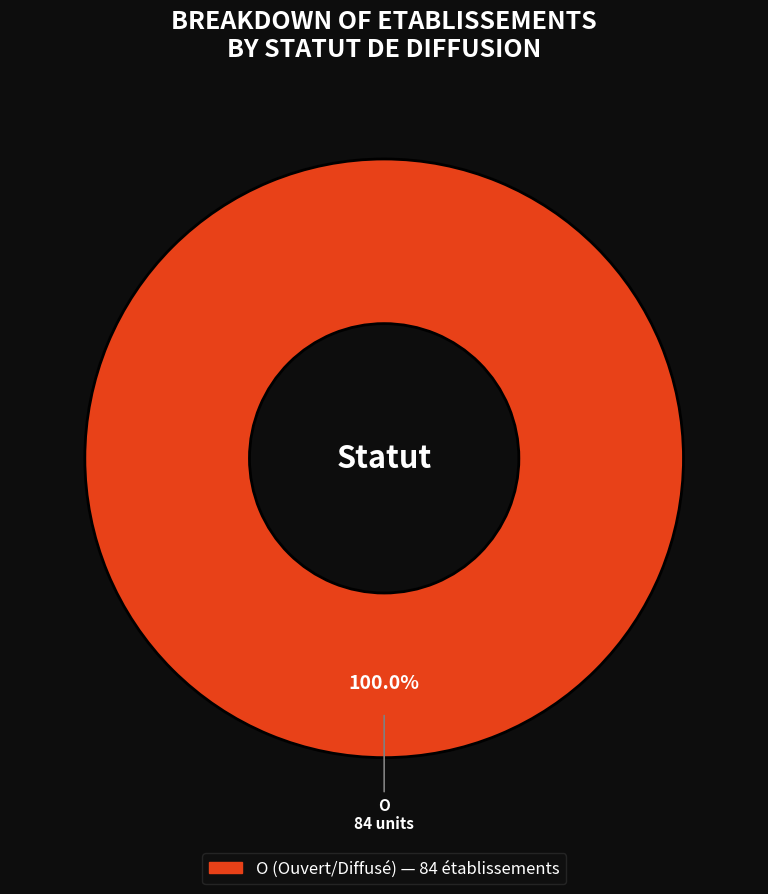

Is there any slice that represents more than half of the pie?

Yes